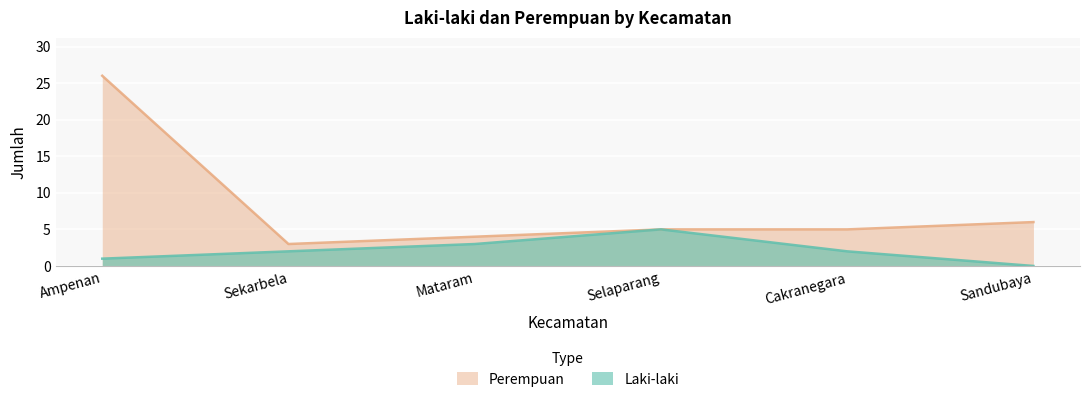

What is the sum of the Laki-laki values at Mataram and Selaparang?

8